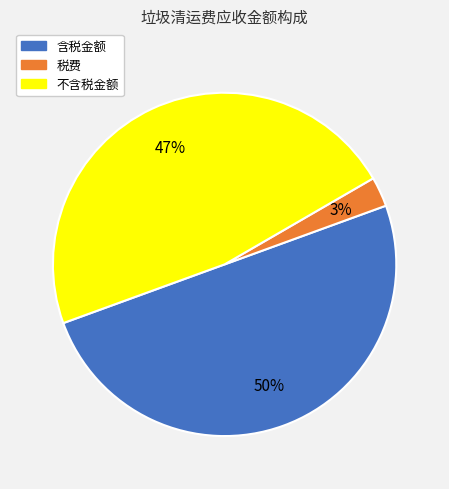

True or false: 税费 accounts for 3% of the total.

True